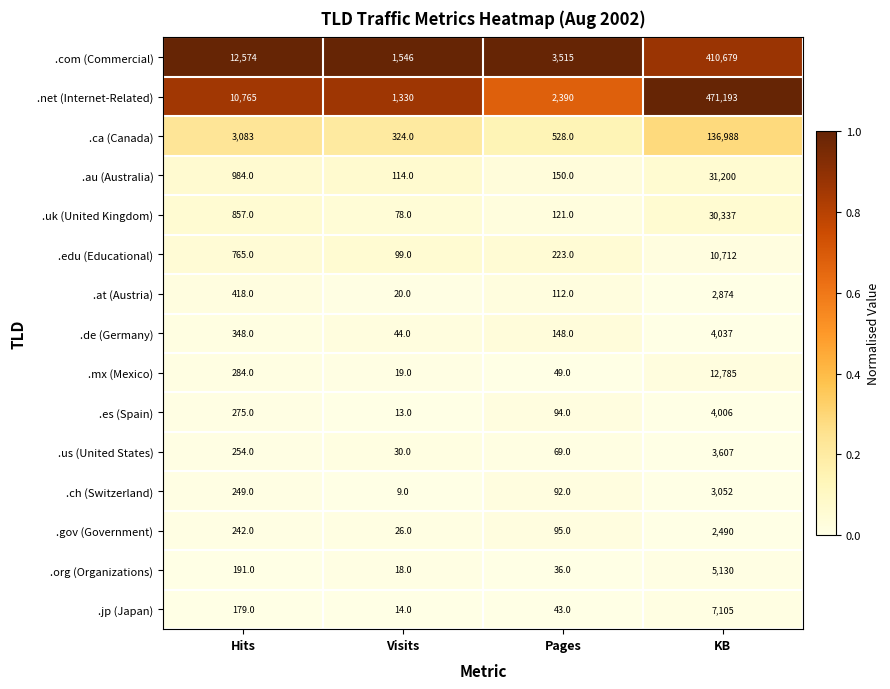

At KB, list the series in order from largest to smallest.

.net (Internet-Related), .com (Commercial), .ca (Canada), .au (Australia), .uk (United Kingdom), .mx (Mexico), .edu (Educational), .jp (Japan), .org (Organizations), .de (Germany), .es (Spain), .us (United States), .ch (Switzerland), .at (Austria), .gov (Government)